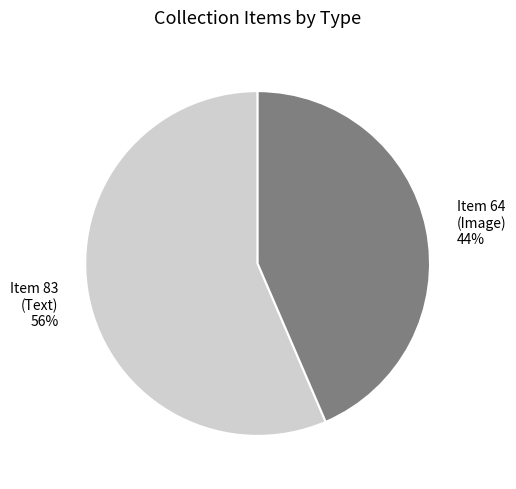

To the nearest percent, what is the average slice percentage?

50%